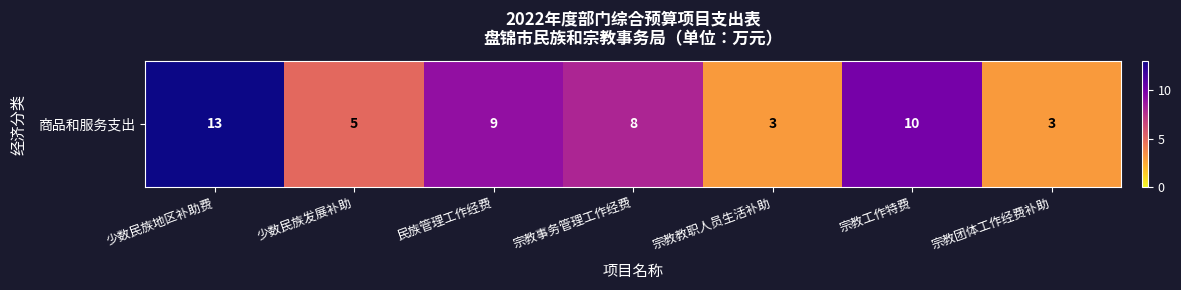

Where is the data nearest to the value 8?

宗教事务管理工作经费